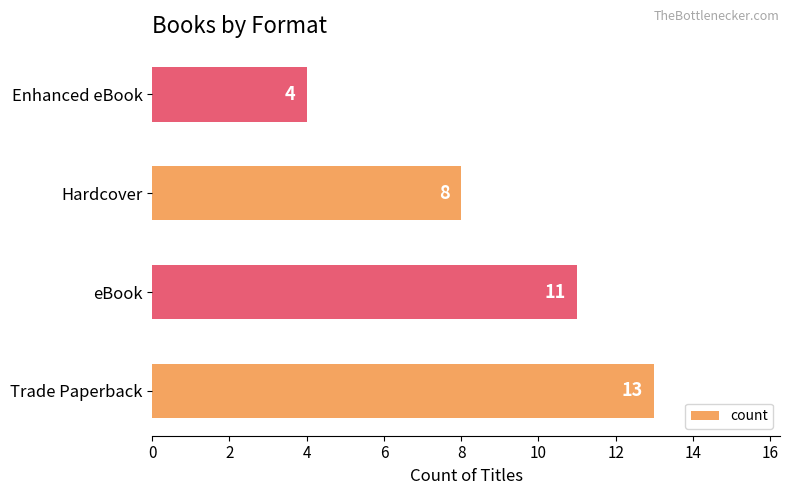

True or false: the data shows 11 at eBook.

True